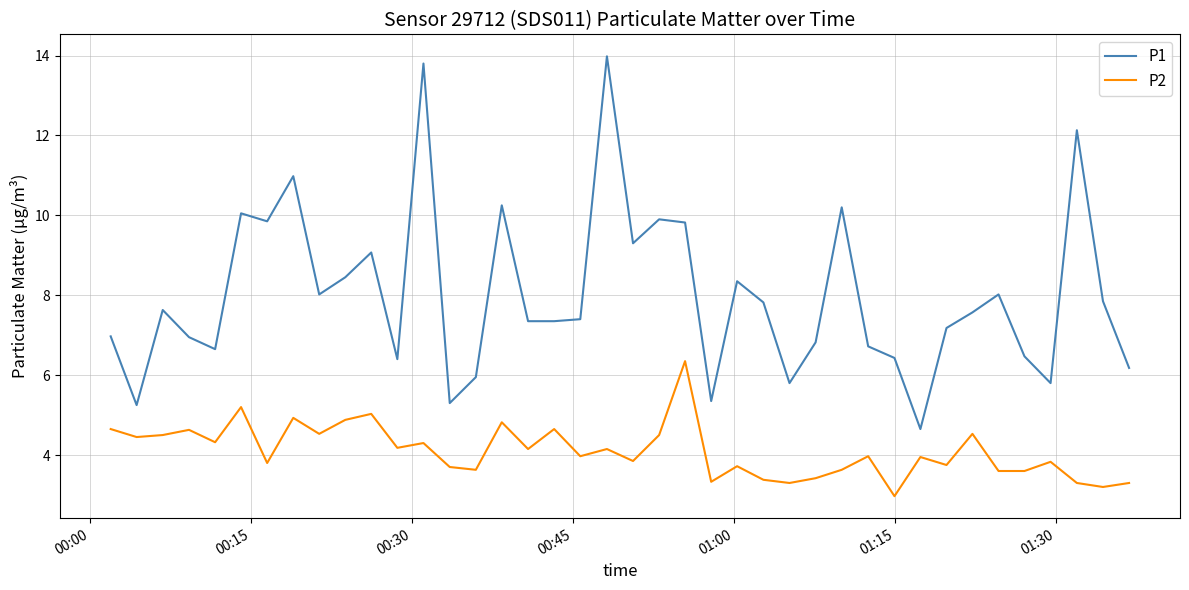

List the series in order of their overall mean, highest first.

P1, P2